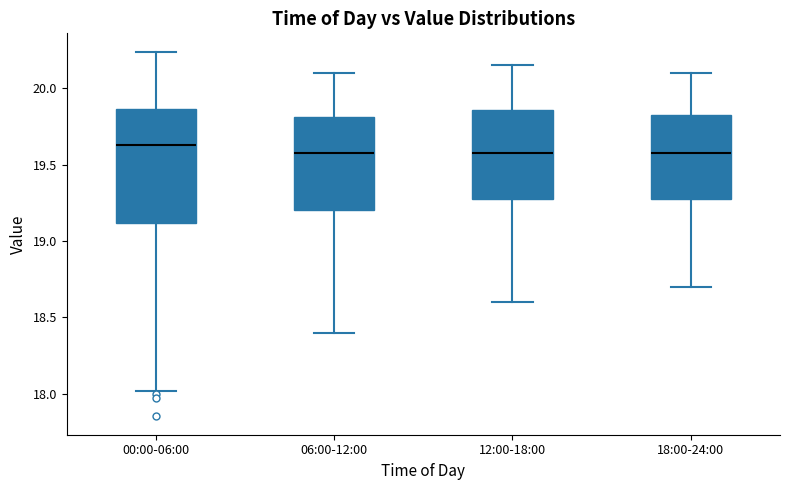

Comparing the boxes themselves (not the whiskers), which one is the tallest?

00:00-06:00